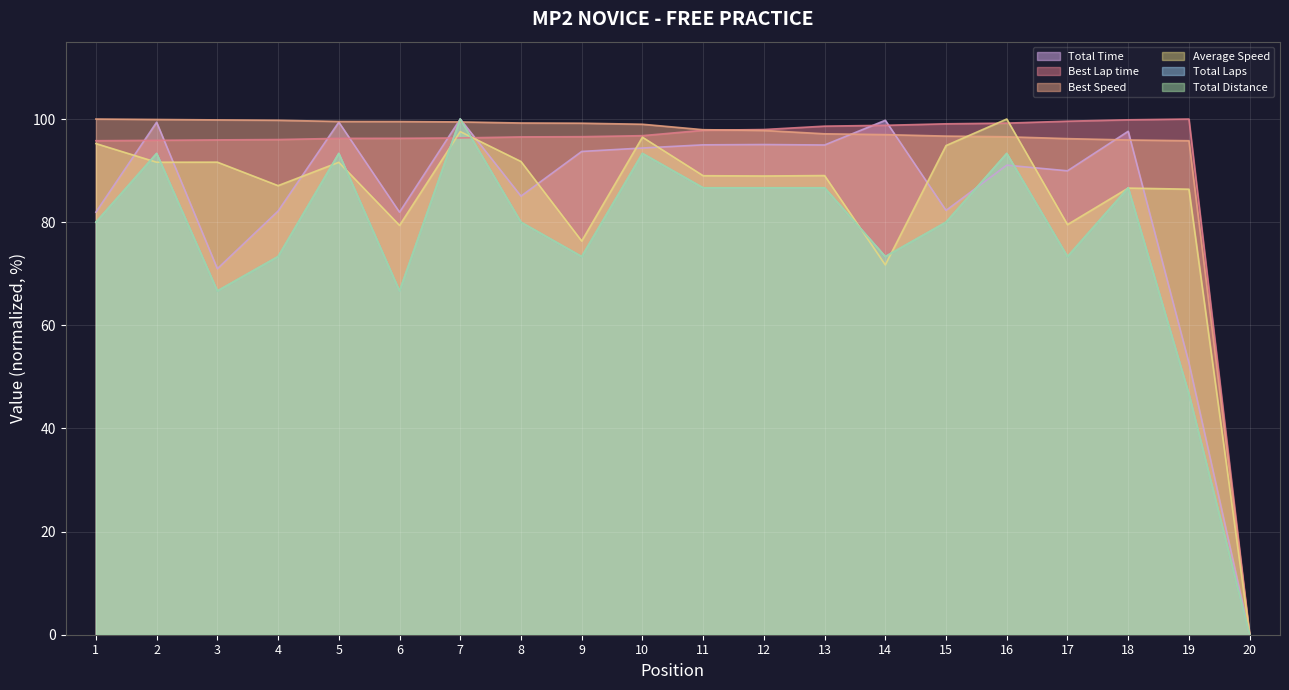

Reading left to right, list all the values displayed in this chart.

Total Time: 81.9	99.4	71.0	82.2	99.4	81.9	100.0	85.1	93.7	94.4	95.0	95.1	95.0	99.8	82.3	91.1	90.0	97.6	52.7	0.0
Best Lap time: 95.8	95.9	96.0	96.0	96.2	96.3	96.3	96.5	96.6	96.8	97.8	98.0	98.6	98.8	99.1	99.2	99.6	99.9	100.0	0.0
Best Speed: 100.0	99.9	99.8	99.8	99.5	99.5	99.4	99.2	99.2	99.0	97.9	97.8	97.1	97.0	96.7	96.6	96.2	95.9	95.8	0.0
Average Speed: 95.2	91.6	91.6	87.1	91.6	79.4	97.6	91.8	76.3	96.5	89.0	89.0	89.0	71.7	94.9	100.0	79.5	86.6	86.4	0.0
Total Laps: 80.0	93.3	66.7	73.3	93.3	66.7	100.0	80.0	73.3	93.3	86.7	86.7	86.7	73.3	80.0	93.3	73.3	86.7	46.7	0.0
Total Distance: 80.0	93.3	66.7	73.3	93.3	66.7	100.0	80.0	73.3	93.3	86.7	86.7	86.7	73.3	80.0	93.3	73.3	86.7	46.7	0.0